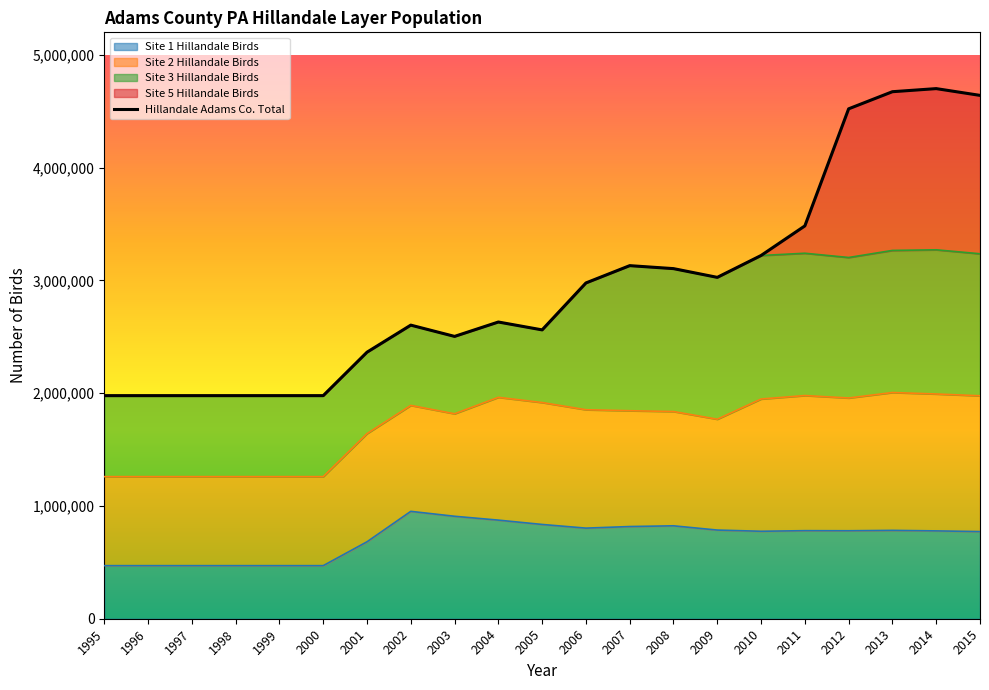

How many lines are shown in the chart?

1